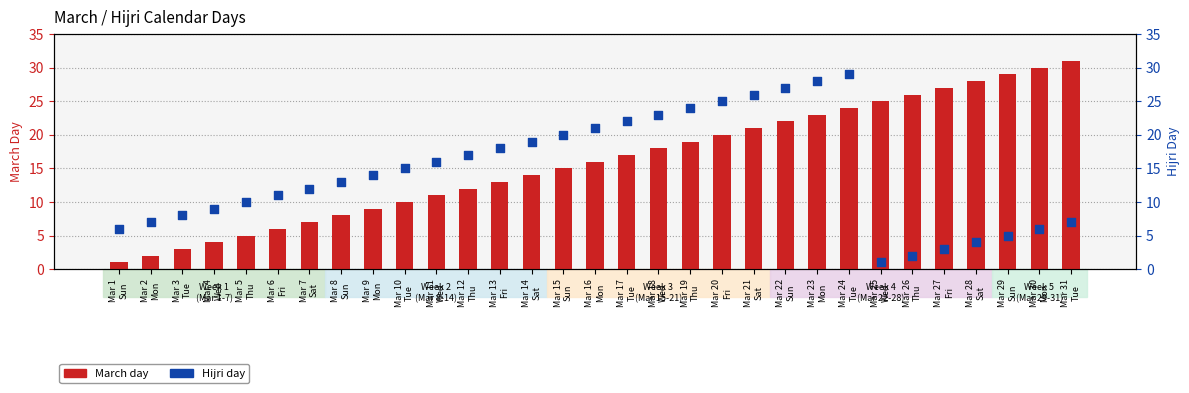

What is the total value across all series at Mar 30
Mon?

36